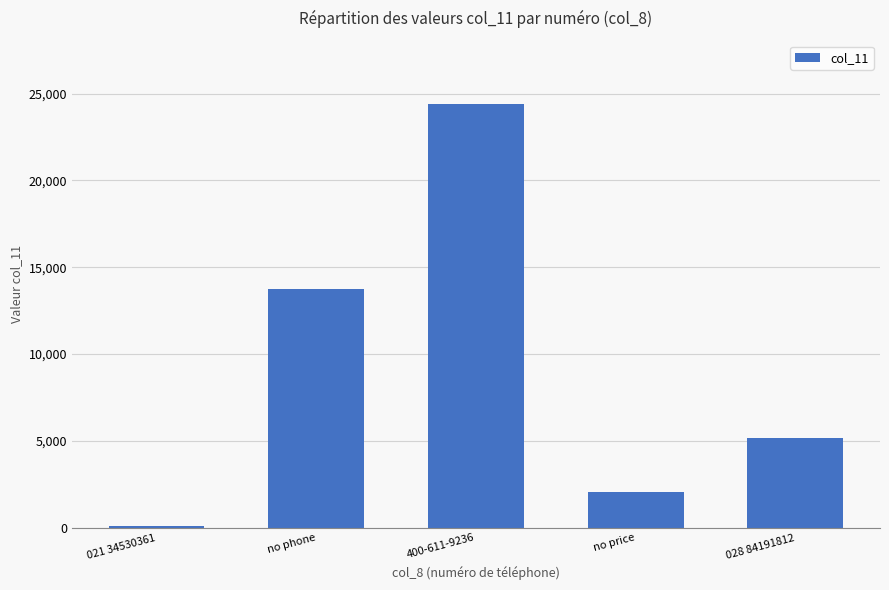

What is the ratio of the value at 028 84191812 to the value at 021 34530361?

54.7